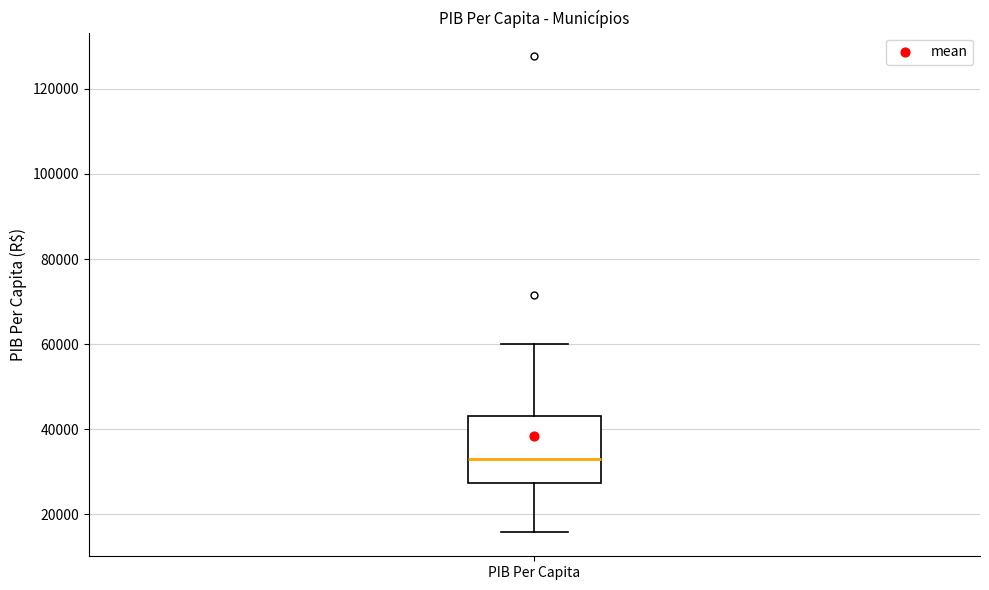

Transcribe this box plot: give where the median line is, the range the box spans, and where the two whiskers end, as read against the y-axis. The values are not printed on the chart, so give them approximately, as read against the axis.

median 32000, box 28000 to 44000, whiskers 16000 to 60000